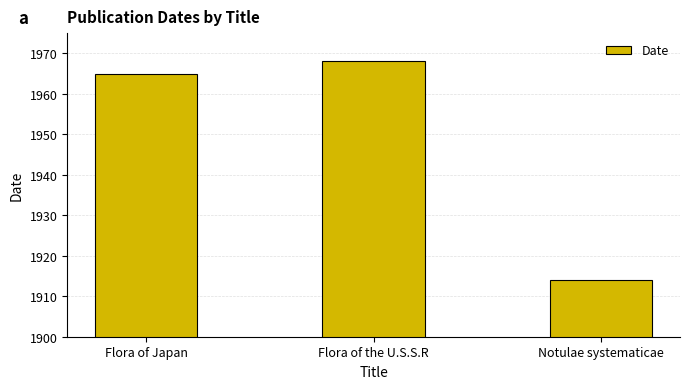

Rank the categories by value from lowest to highest.

Notulae systematicae, Flora of Japan, Flora of the U.S.S.R